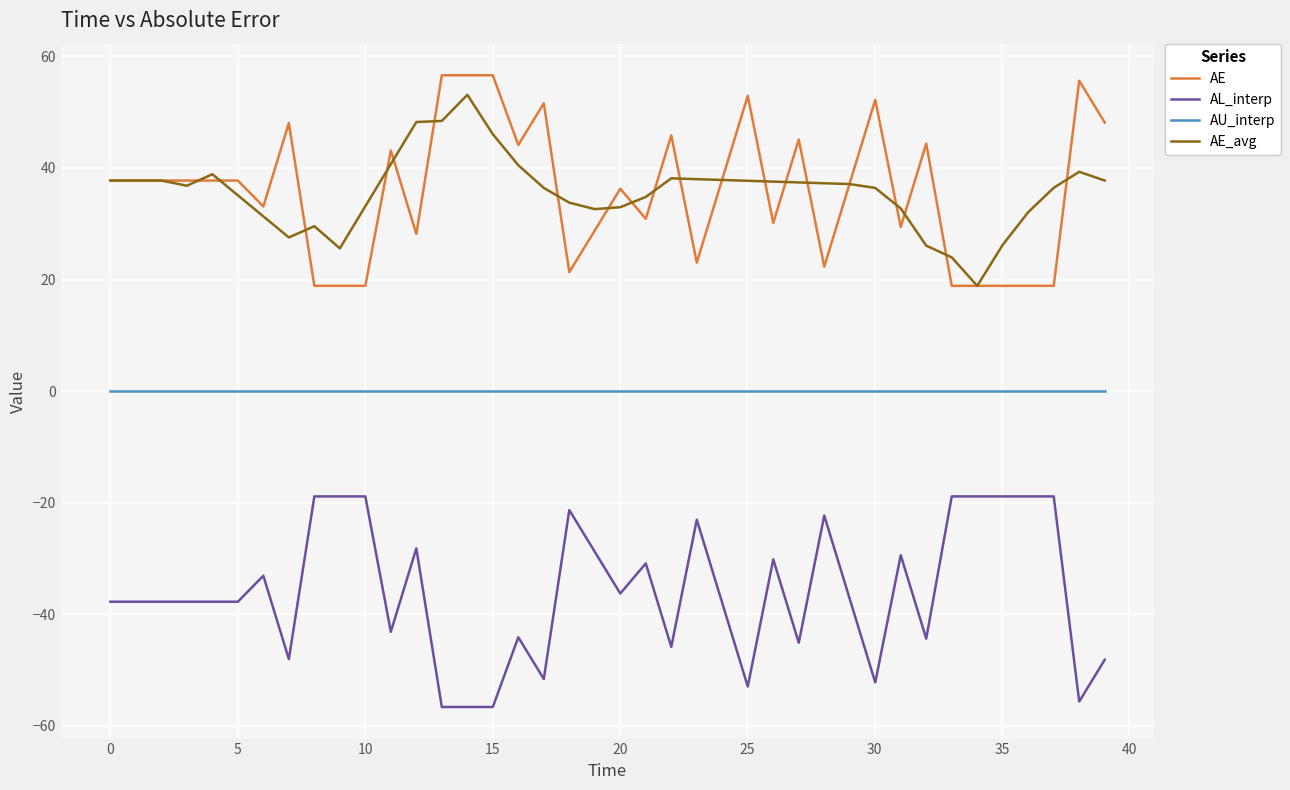

True or false: AU_interp and AE cross at least once.

False